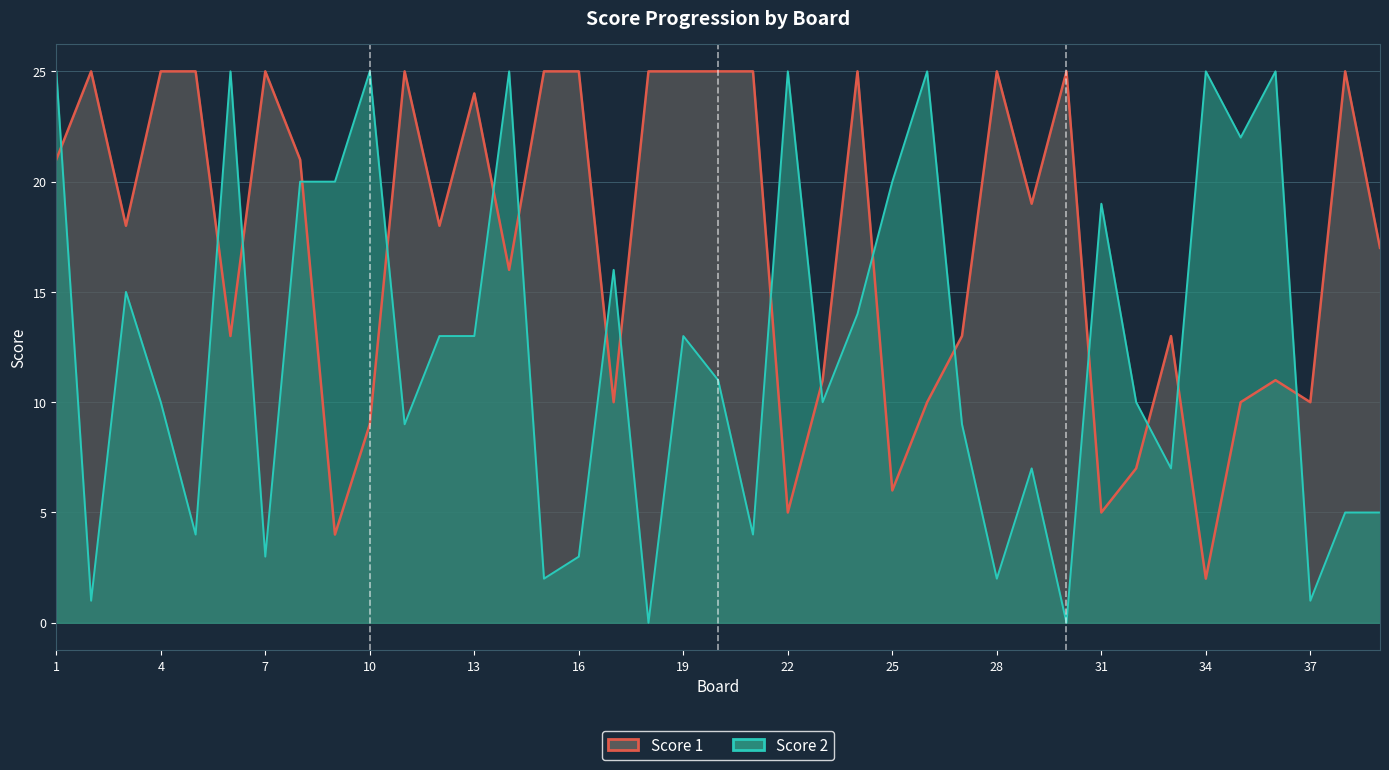

What is the value of the Score 2 line point at the 25th from the left?

20